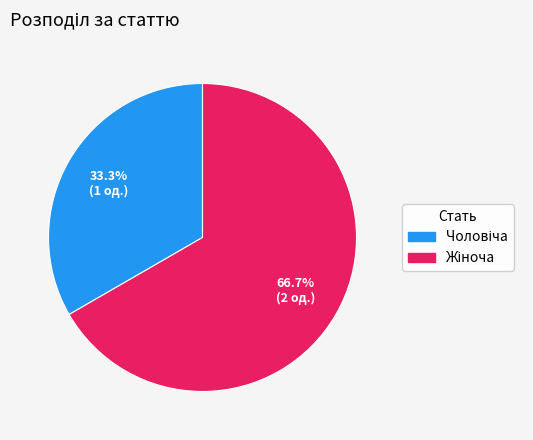

Is there a majority slice in this chart?

Yes